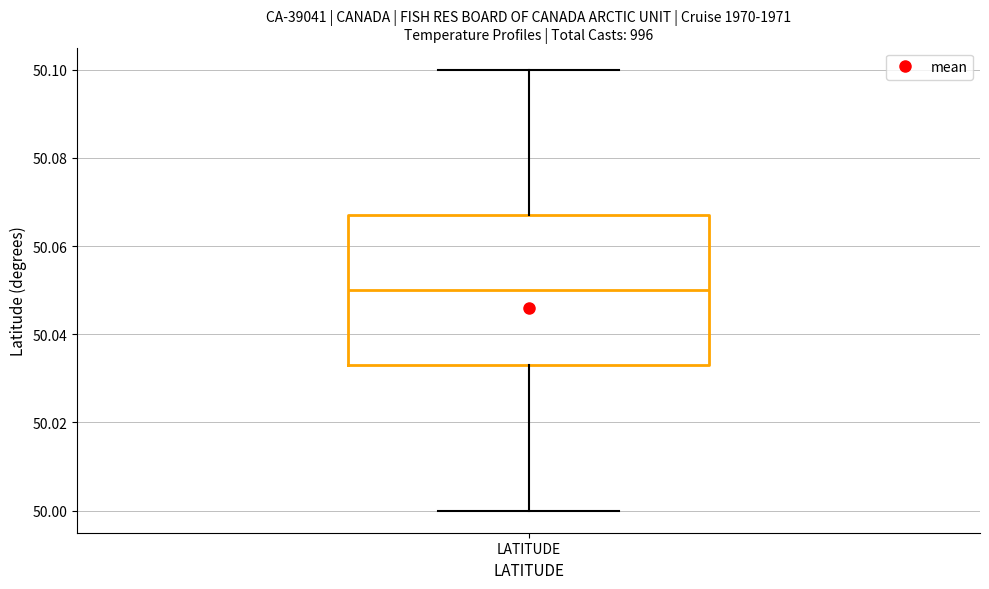

Read this box plot against the y-axis: the position of the median line, the range covered by the box, and the ends of both whiskers. The values are not printed on the chart, so give them approximately, as read against the axis.

median 50.050, box 50.034 to 50.068, whiskers 50.000 to 50.100